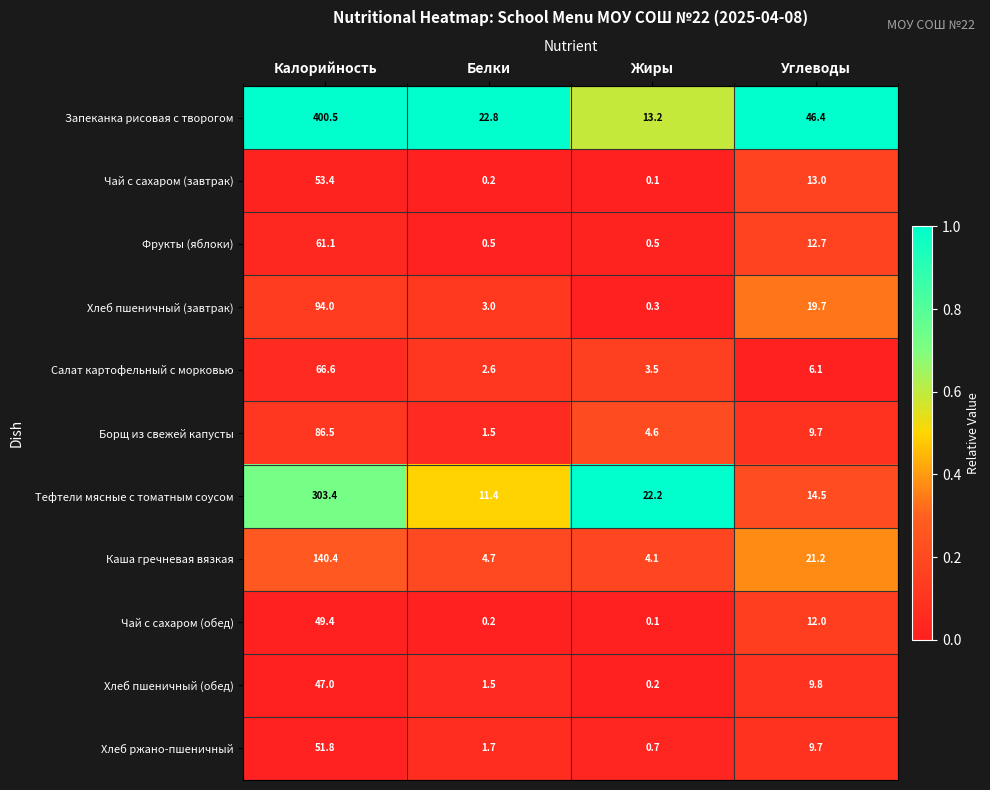

The value of Салат картофельный с морковью at Белки is 2.6. True or false?

True